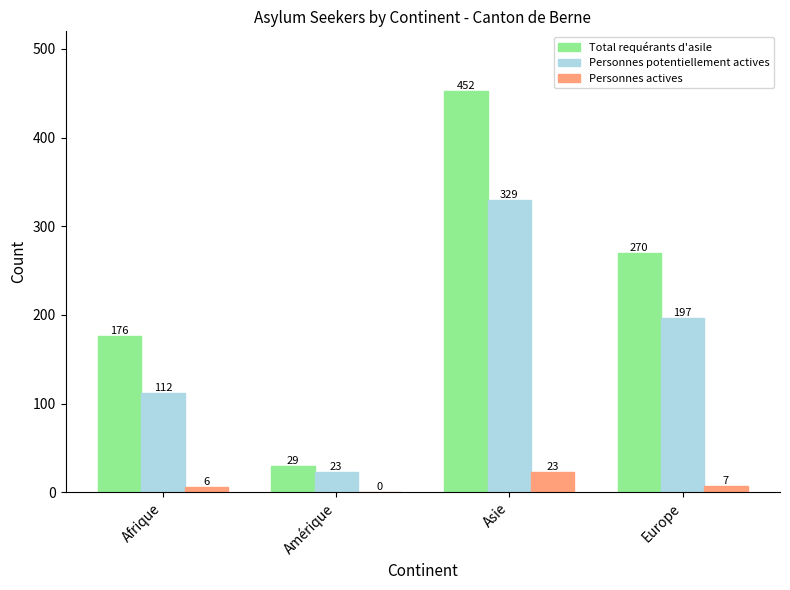

True or false: Total requérants d'asile has a value of 29 at Amérique.

True